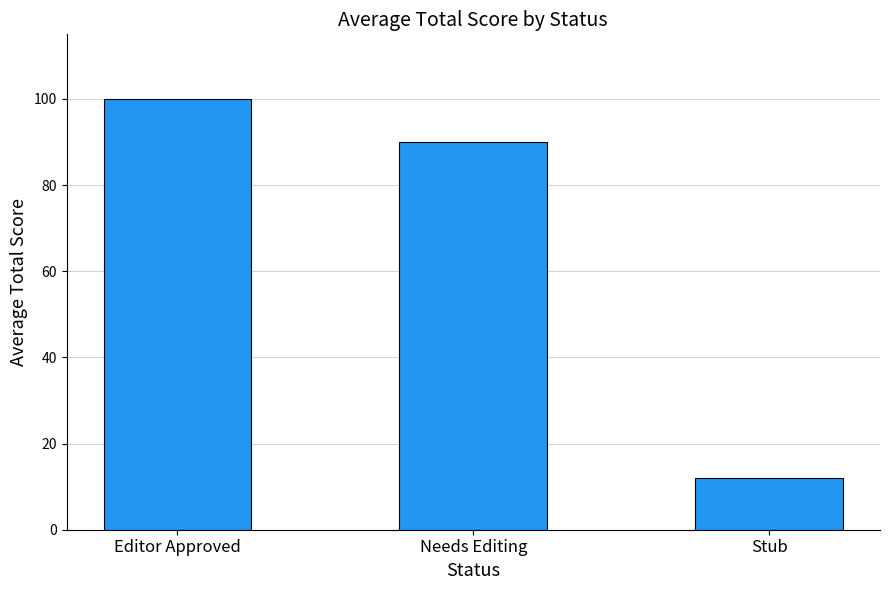

Where is the data nearest to the value 56?

Needs Editing